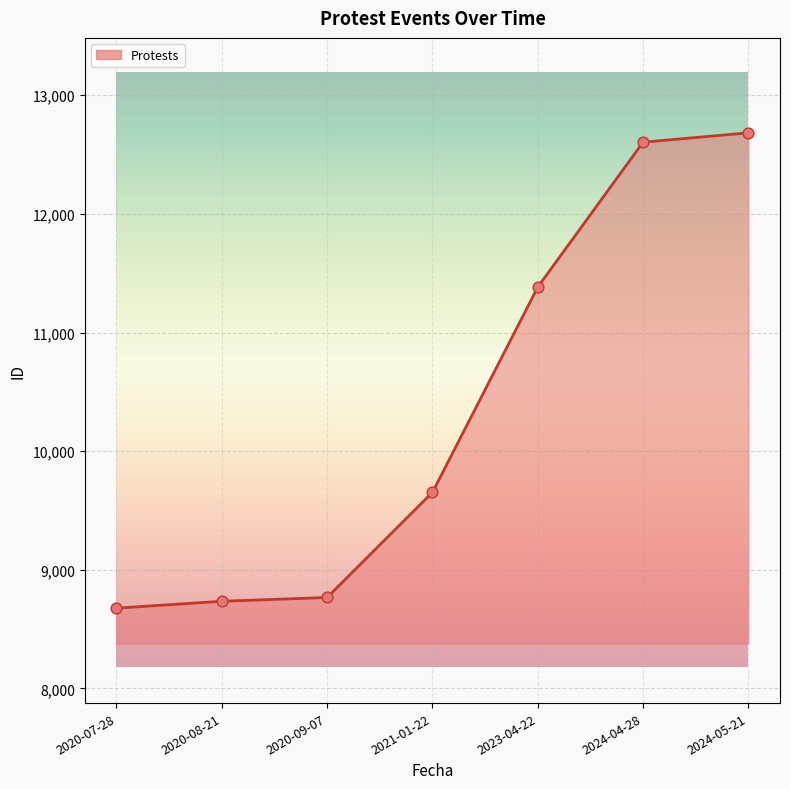

Between 2020-09-07 and 2024-05-21, which is larger?

2024-05-21